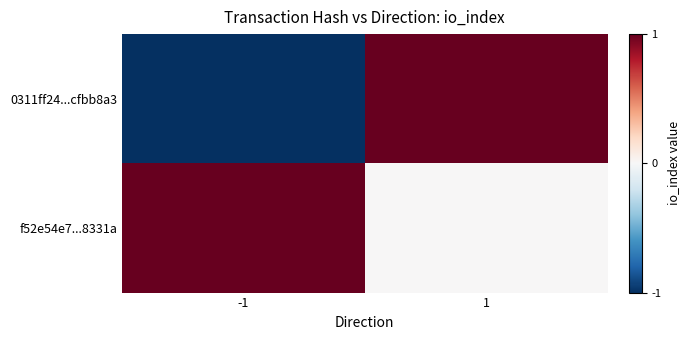

How many data points does each series have?

2